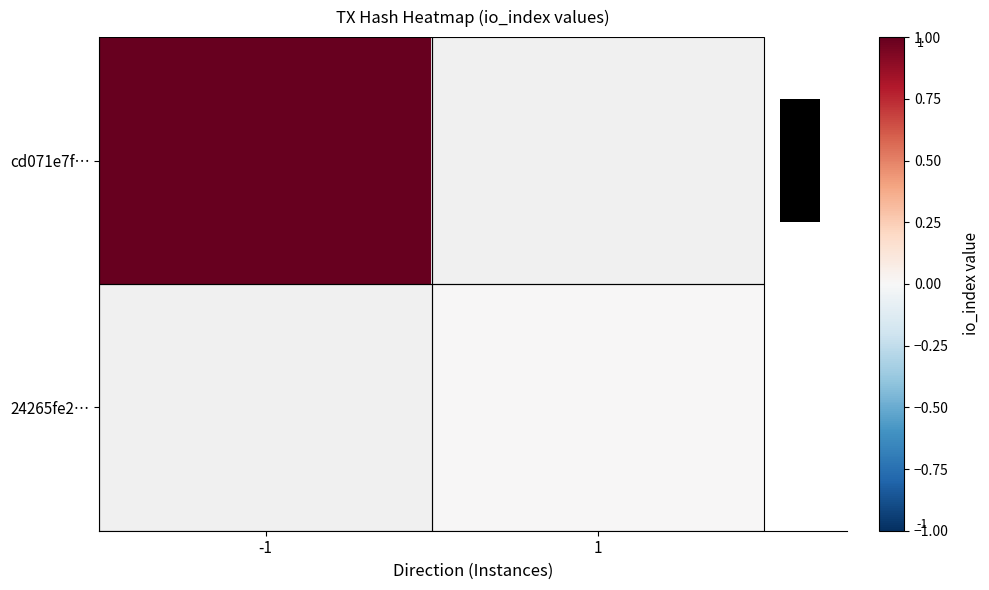

How many positive values does the cd071e7f… series have?

1